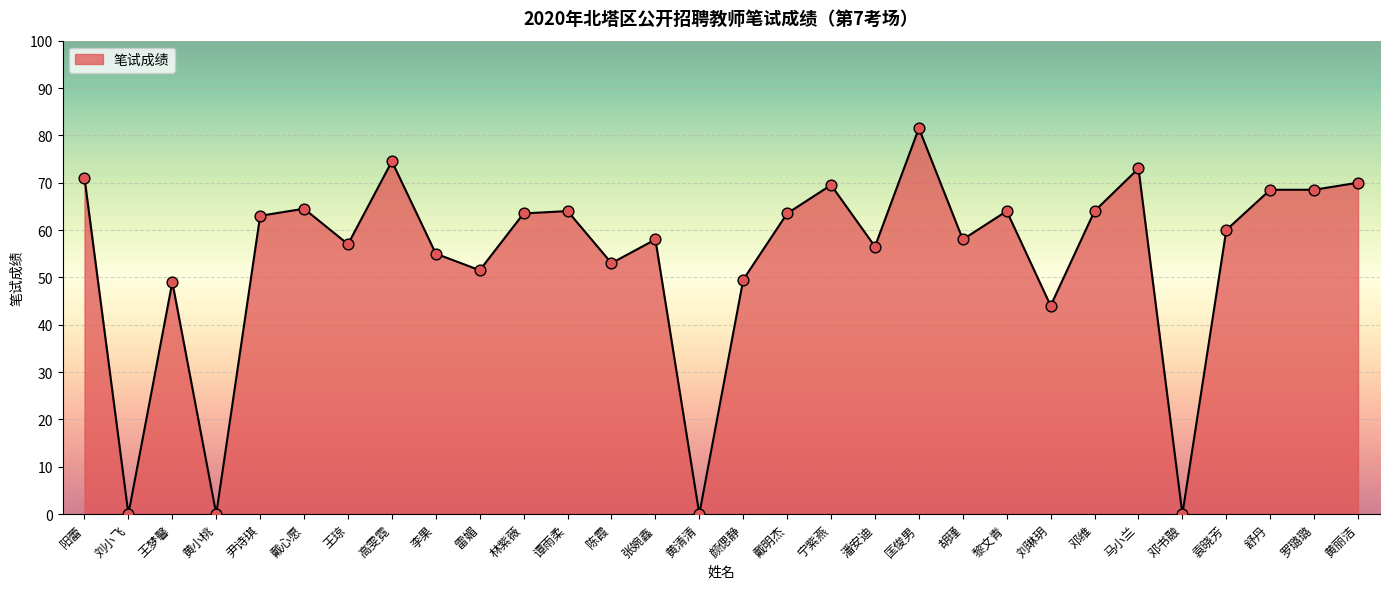

Between 陈霞 and 宁紫燕, which is larger?

宁紫燕